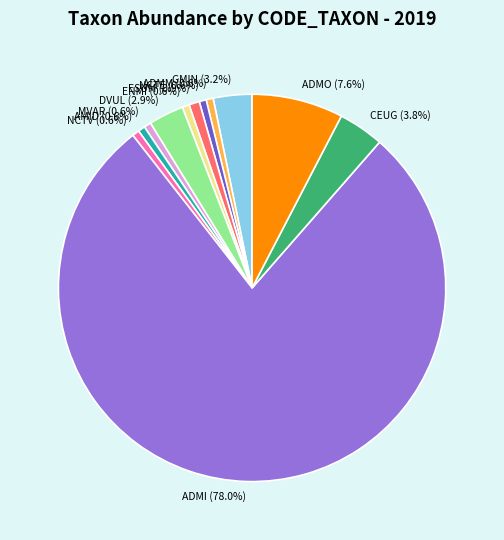

True or false: MVAR accounts for 11% of the total.

False